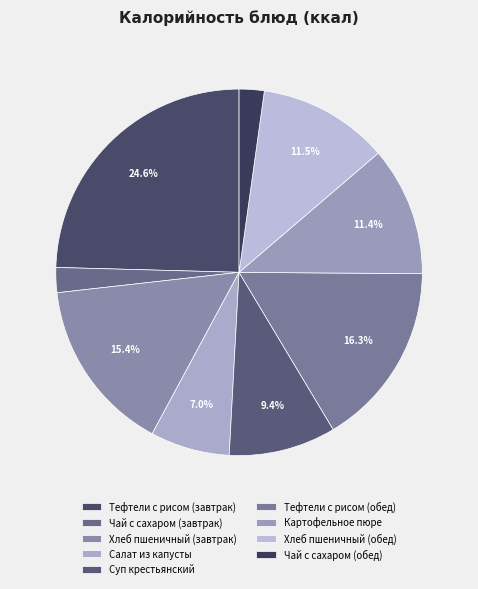

What is the change in value from Тефтели с рисом (завтрак) to Чай с сахаром (завтрак)?

-273.8